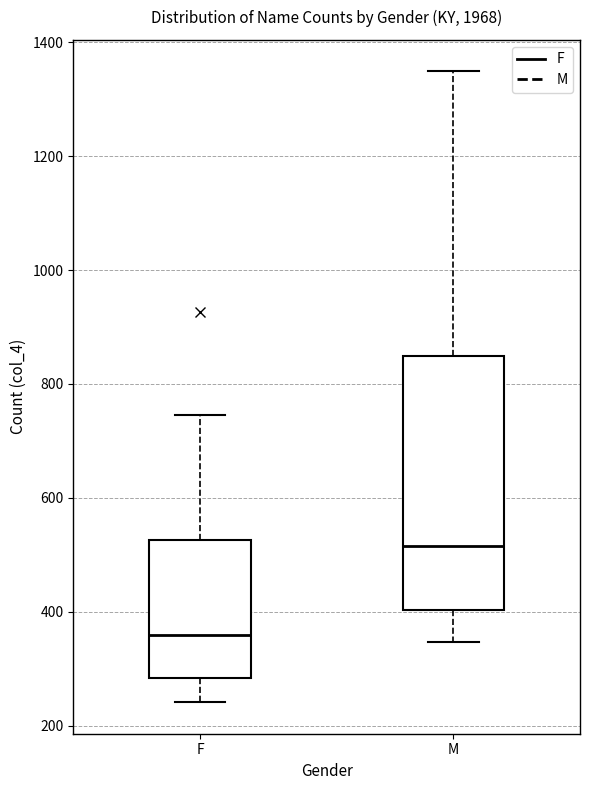

Where does the upper whisker of the box for F end on the y-axis? The values are not printed on the chart, so give them approximately, as read against the axis.

740